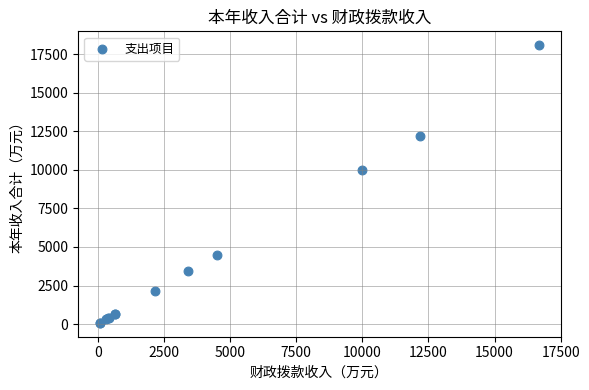

What Y value in the scatter plot is closest to 9080?

10000.0